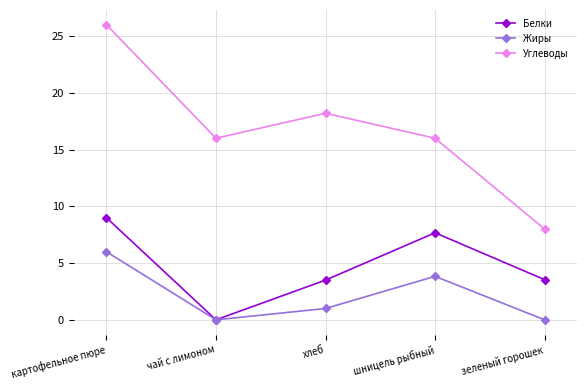

What are all the series names shown in the legend?

Белки, Жиры, Углеводы